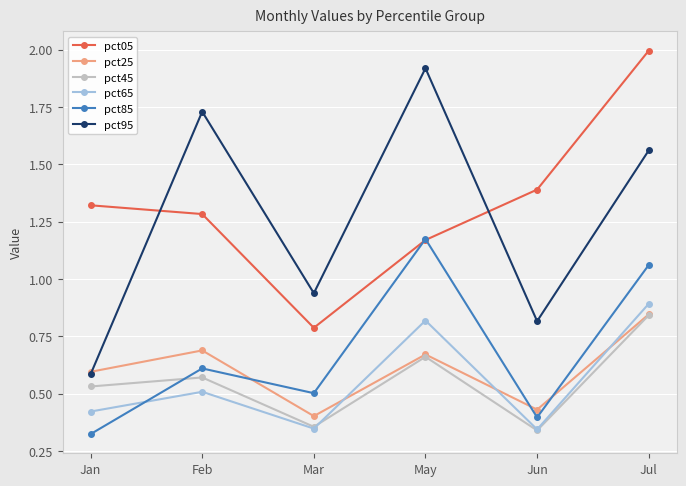

Between Jan and Feb, which series saw the biggest shift?

pct95